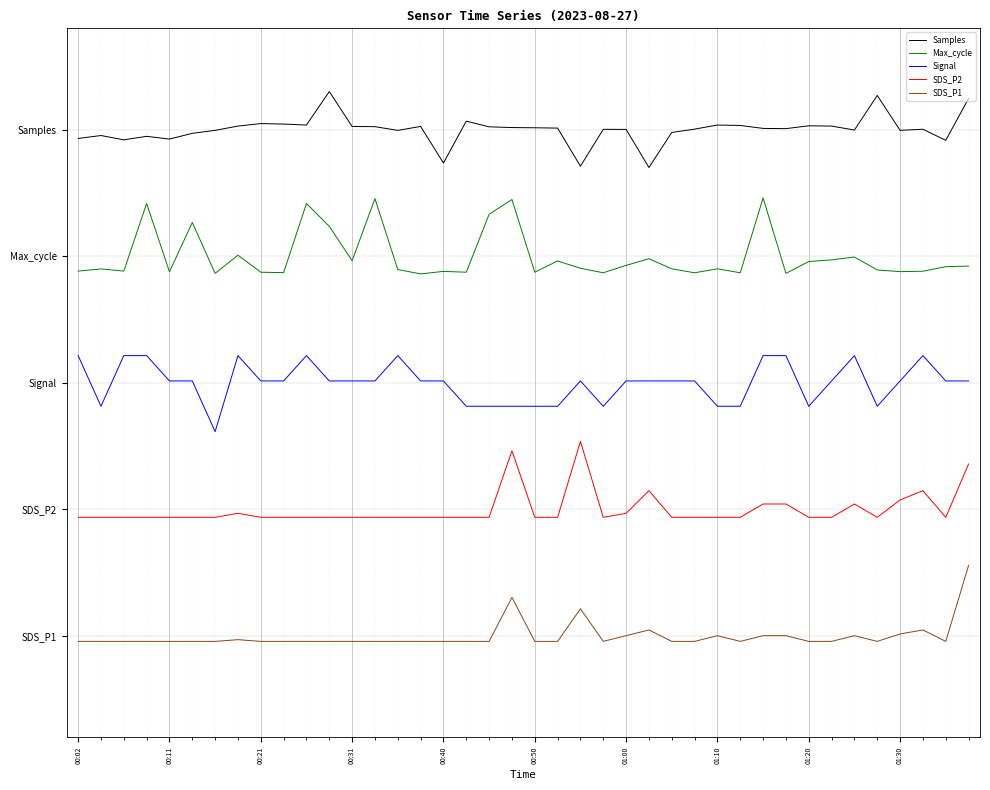

Which category has the lowest value in the SDS_P2 series?

00:02